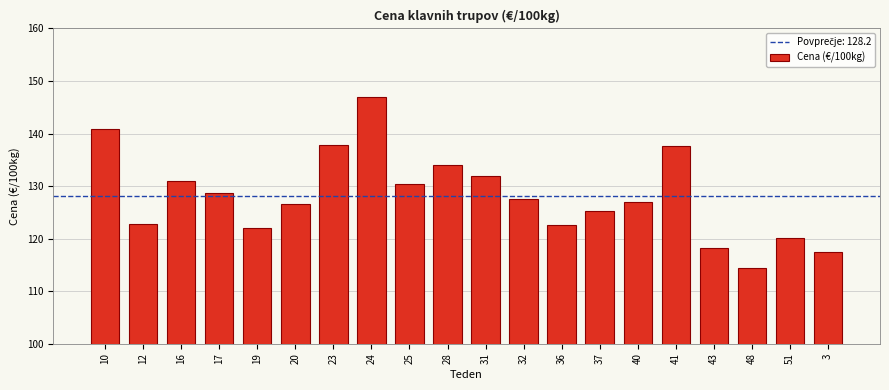

Between 31 and 48, which is larger?

31